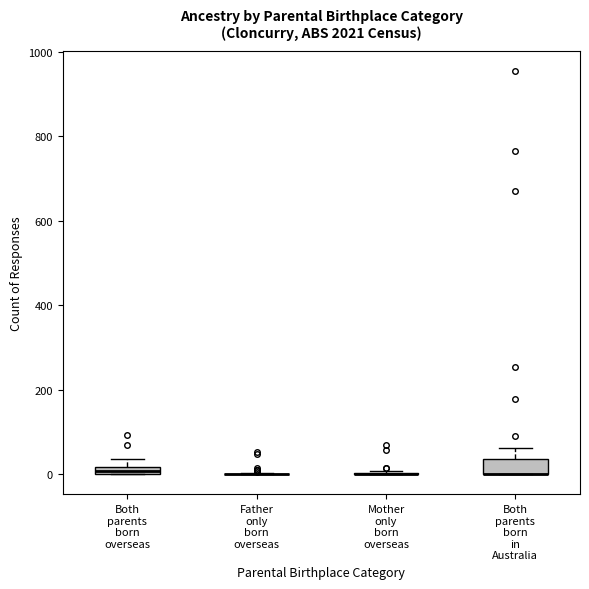

Where is the lower edge of the box for Both parents born overseas on the y-axis? The values are not printed on the chart, so give them approximately, as read against the axis.

0